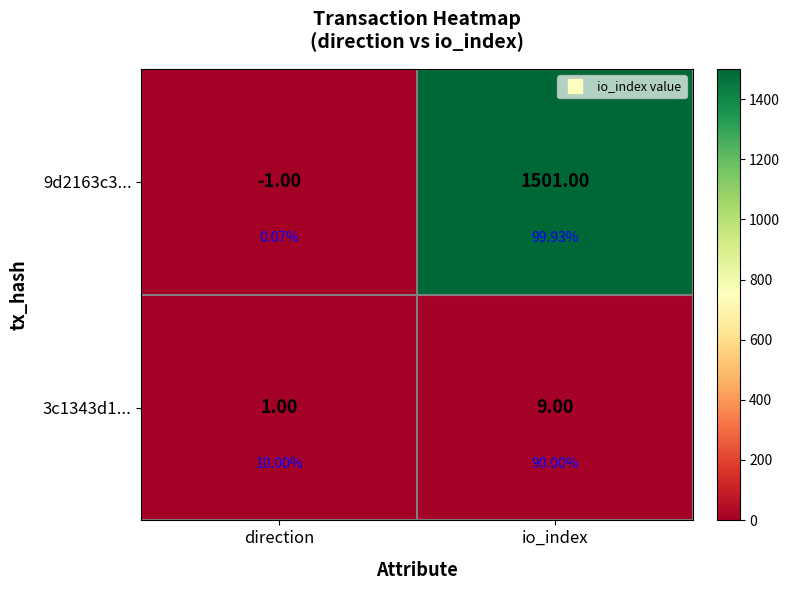

Count the number of data series in this chart.

2